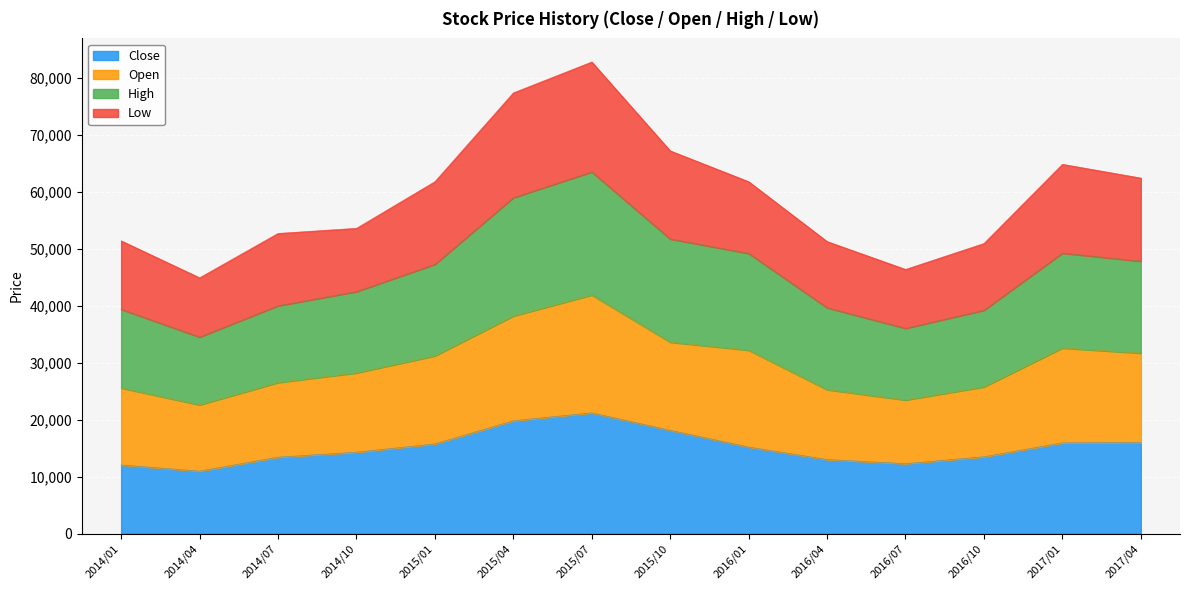

What is the total value across all series at 2016/01?

61782.8